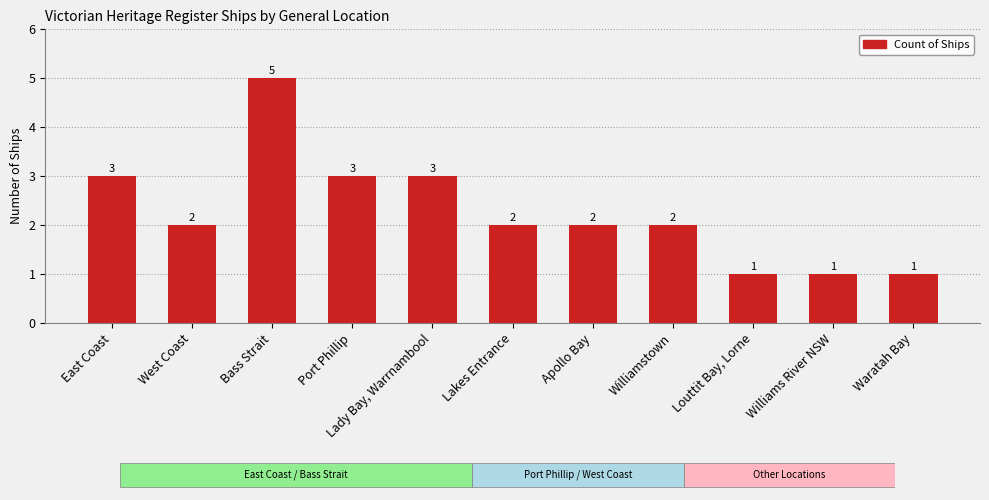

Is it true that the value at Lady Bay, Warrnambool is 4?

False